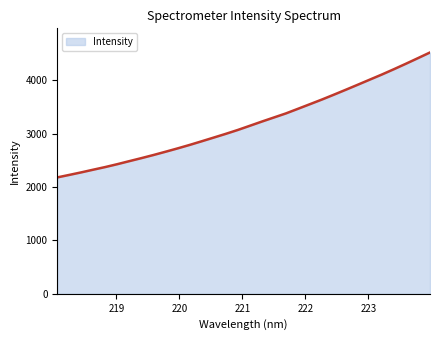

What is the minimum value shown in the chart?

2181.1